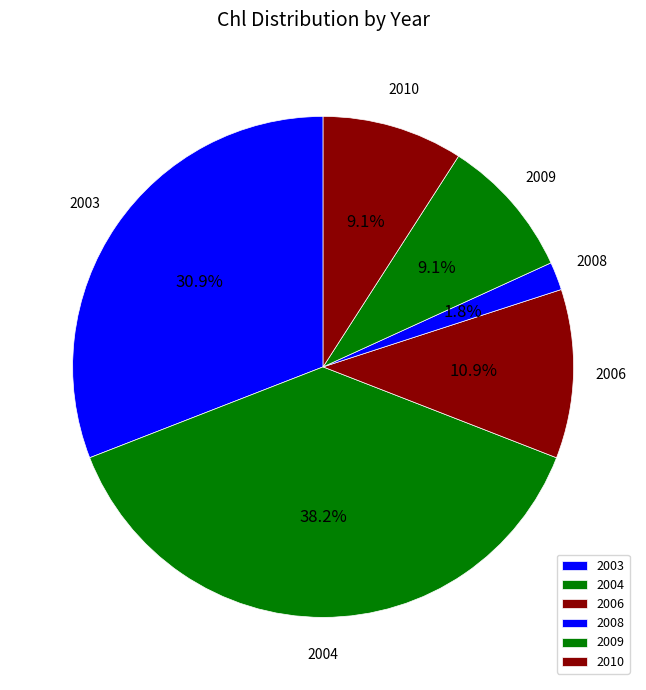

What is the largest slice in the pie chart?

2004